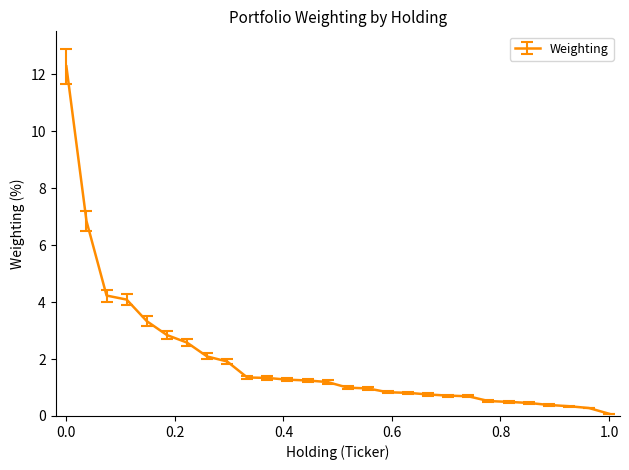

What is the difference between the maximum and minimum values?

12.2